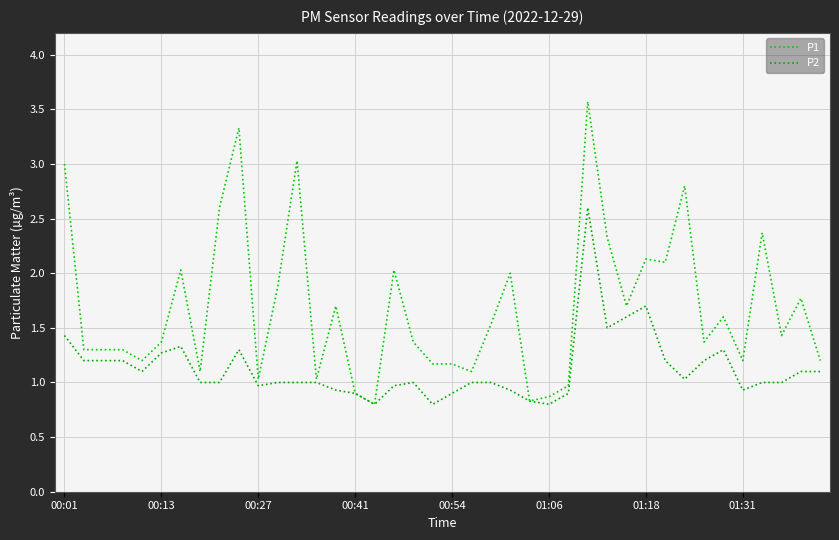

Does the chart display data point markers on the line(s)?

No